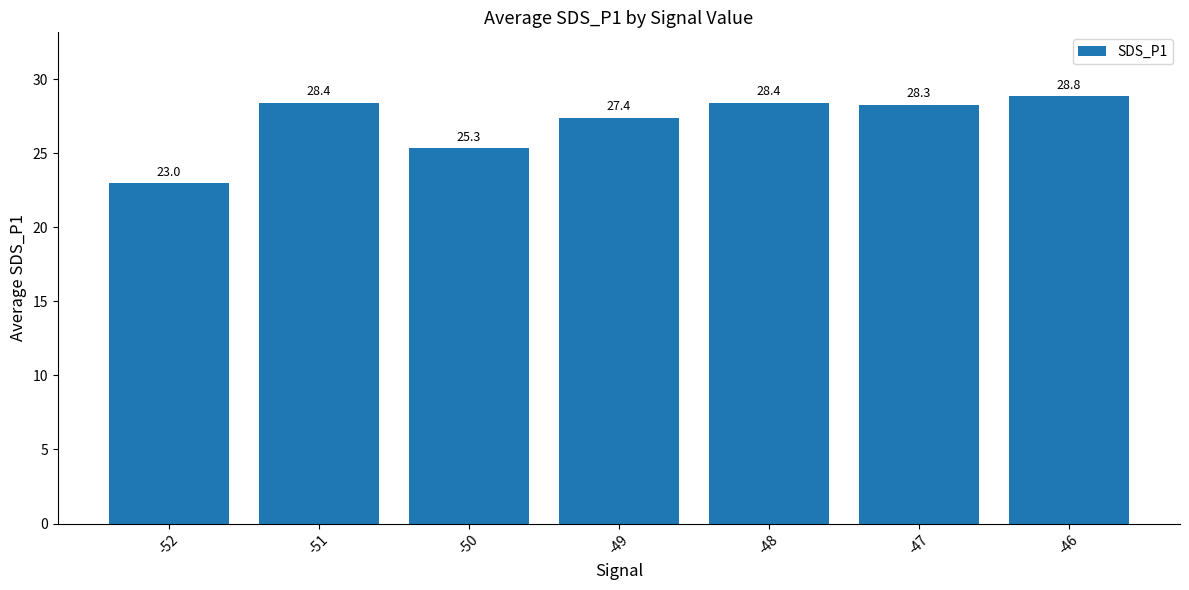

True or false: the data shows 11.4 at -50.

False